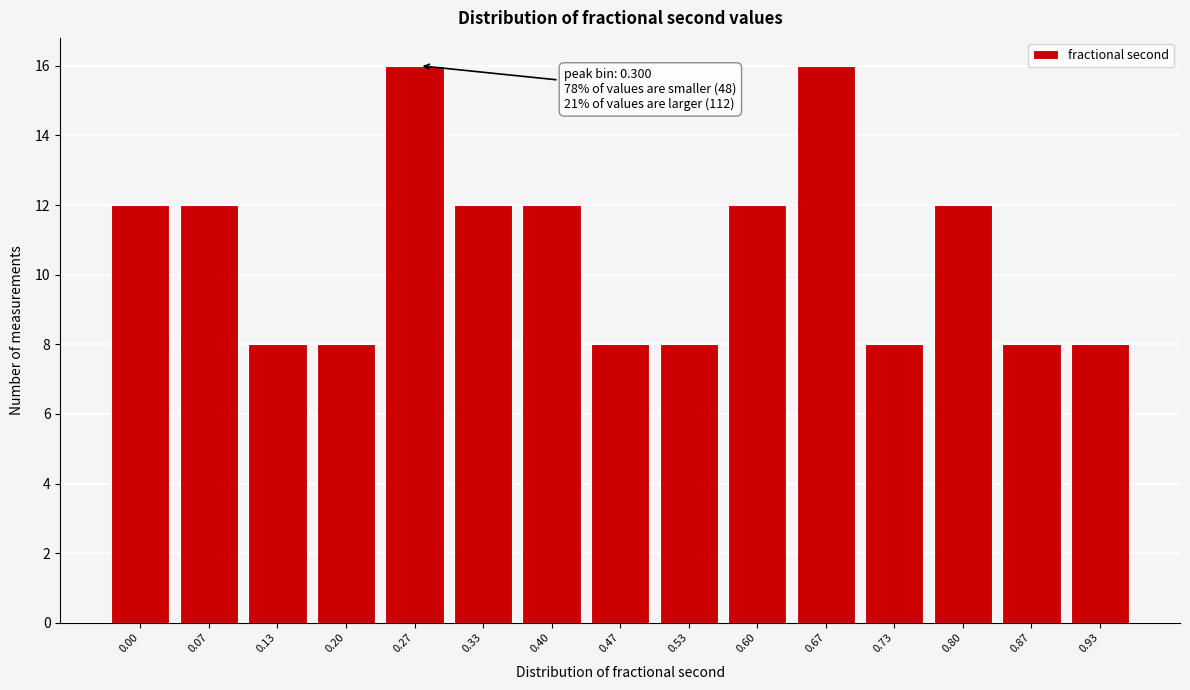

Reading left to right, extract all data points from this chart.

12	12	8	8	16	12	12	8	8	12	16	8	12	8	8